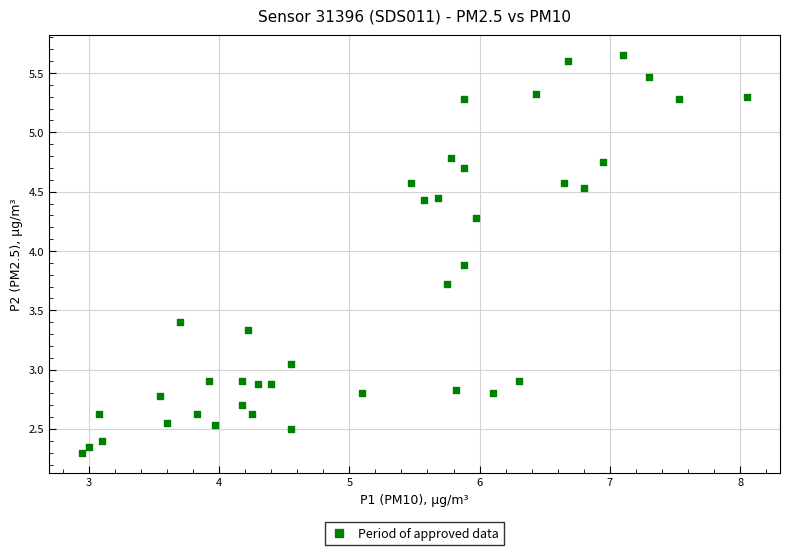

What is the range of X values (max minus min)?

5.1